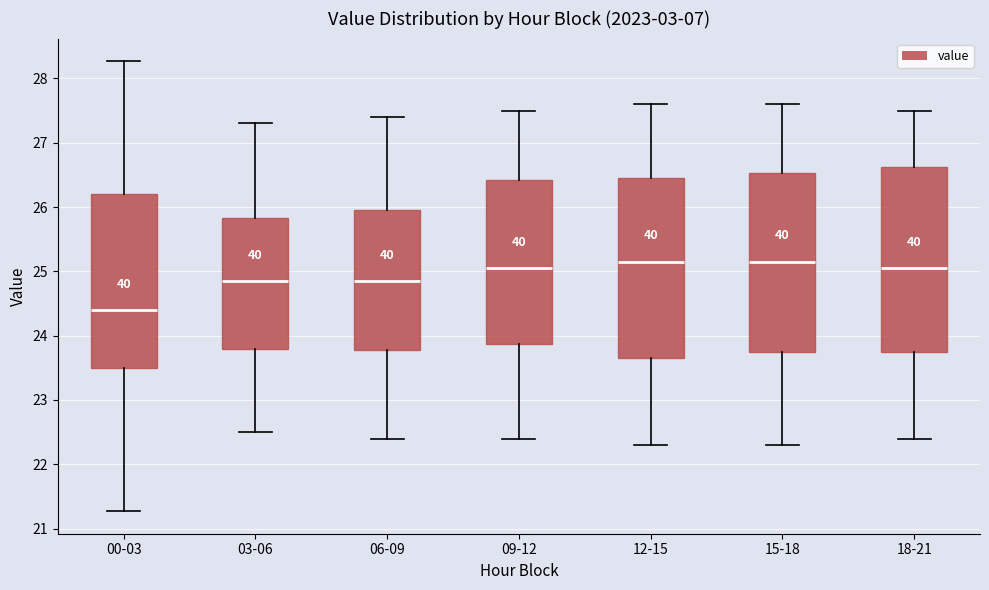

Where does the upper whisker of the box for 09-12 end on the y-axis? The values are not printed on the chart, so give them approximately, as read against the axis.

27.5